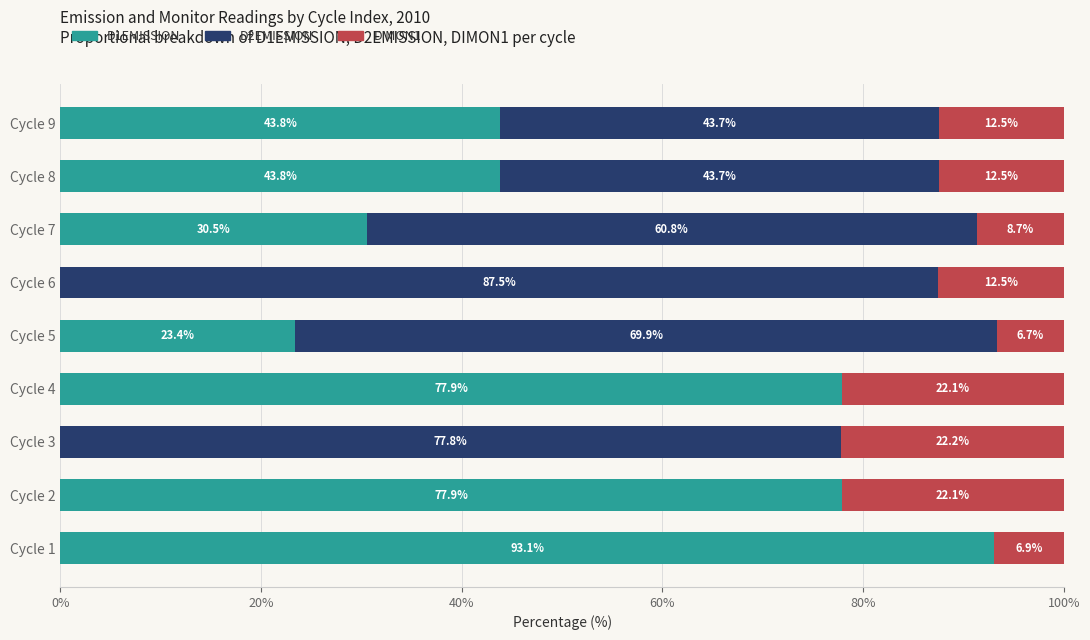

The D1EMISSION series shows 20.1 at Cycle 7. True or false?

False